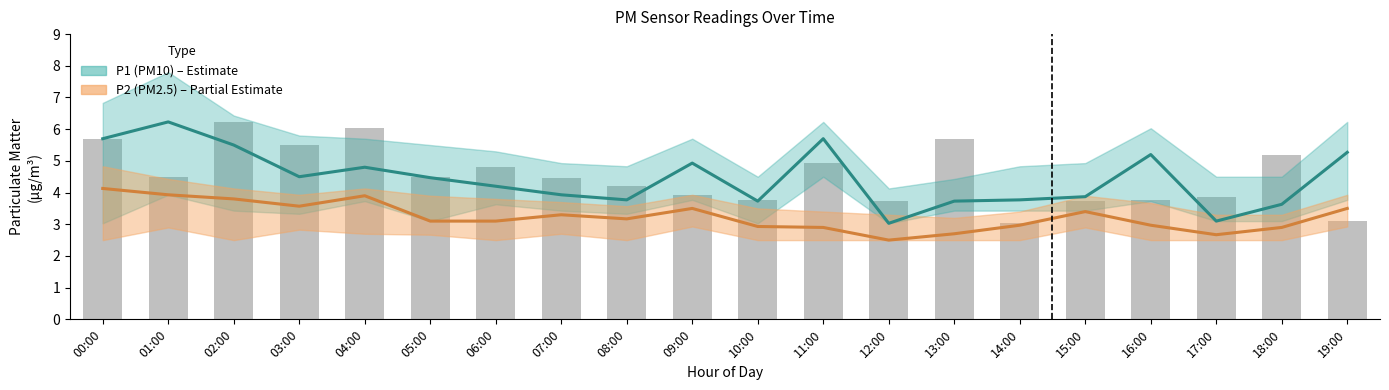

Does the chart contain stacked bars?

No